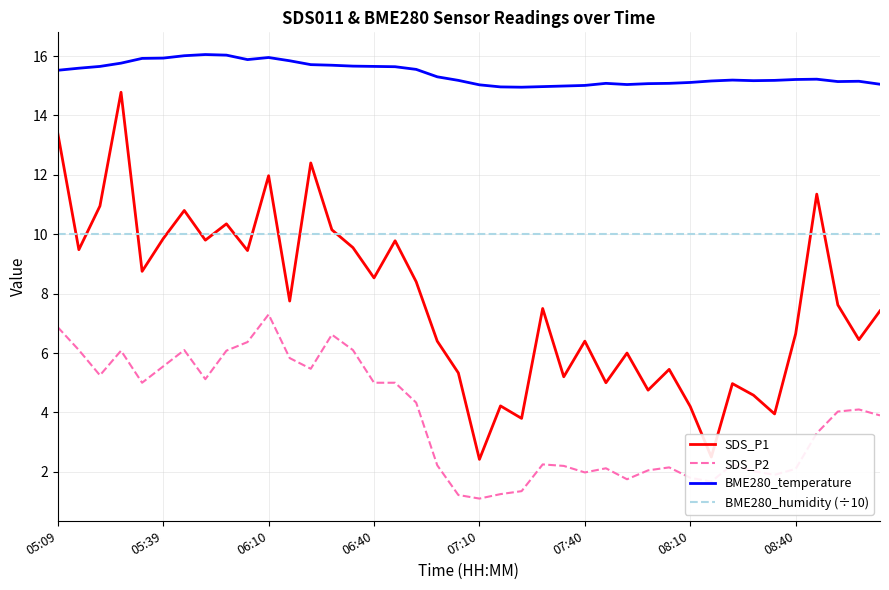

What is the lowest value of the BME280_humidity (÷10) series?

10.0